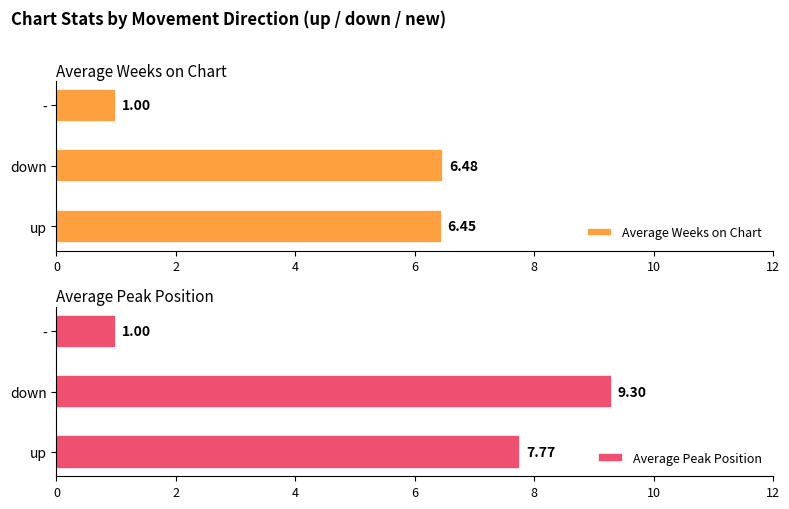

List the labels in order of Average Weeks on Chart value, largest first.

down, up, -